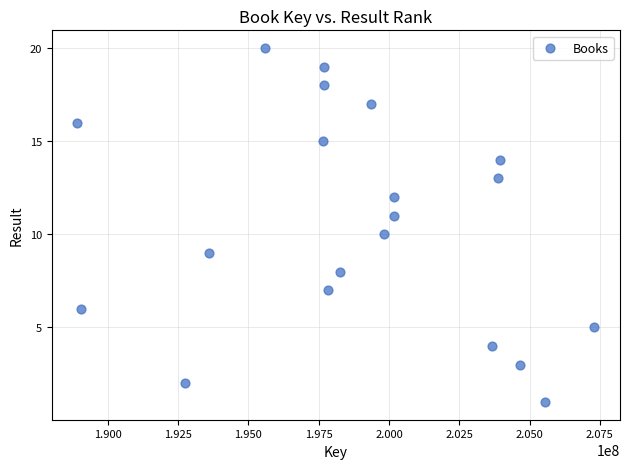

What is the range of X values (max minus min)?

18368838